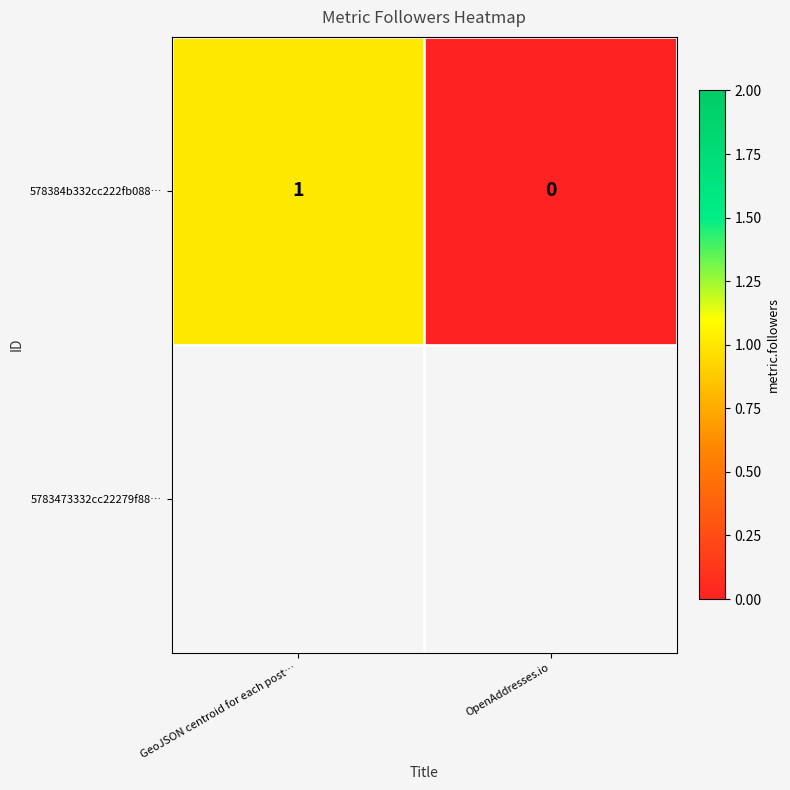

Count the number of categories in the chart.

2